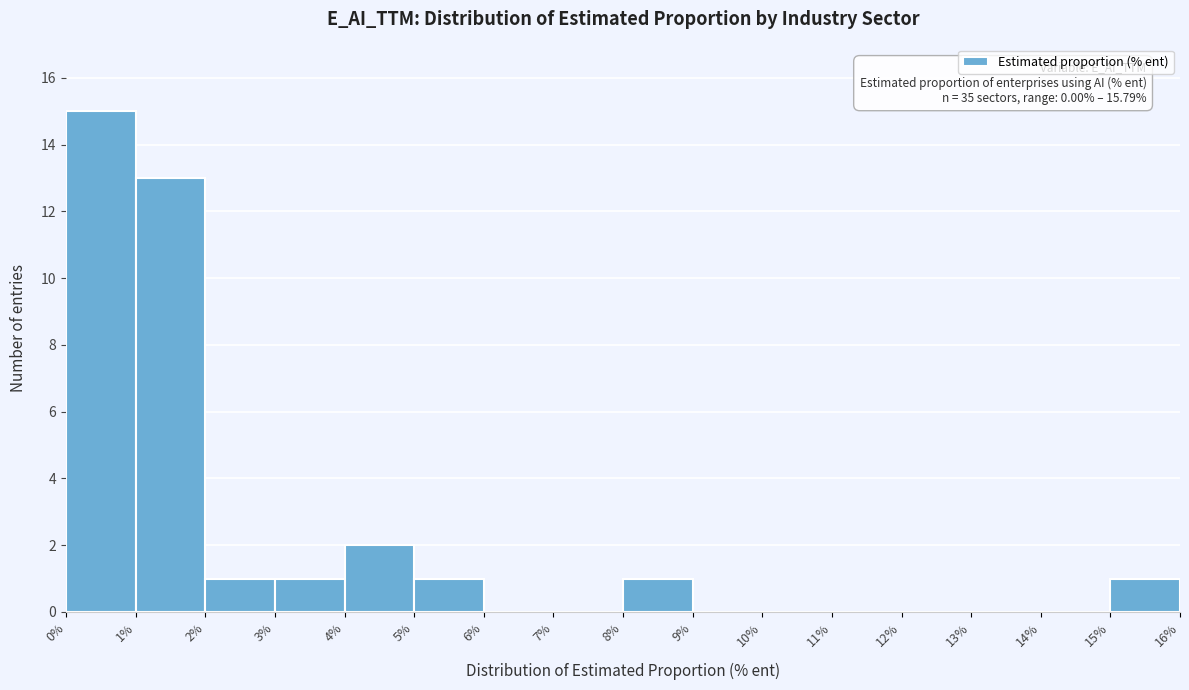

Which range on the x-axis has the tallest bar?

0% to 1%